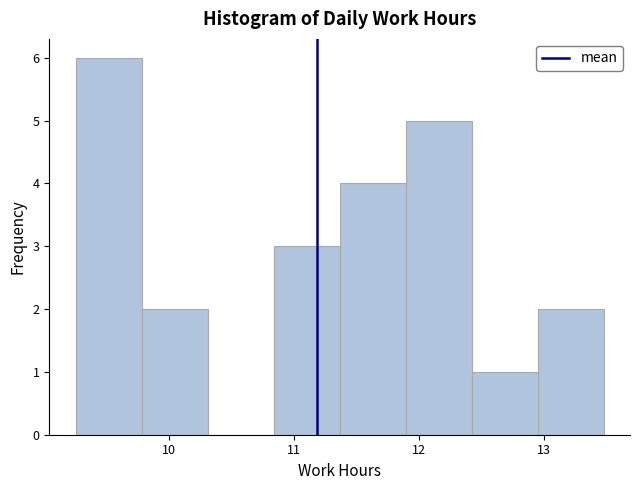

What is the height of the bar covering 13.0 to 13.5 on the x-axis? Neither the bar edges nor the heights are printed on the chart, so give them approximately, as read against the axes.

2